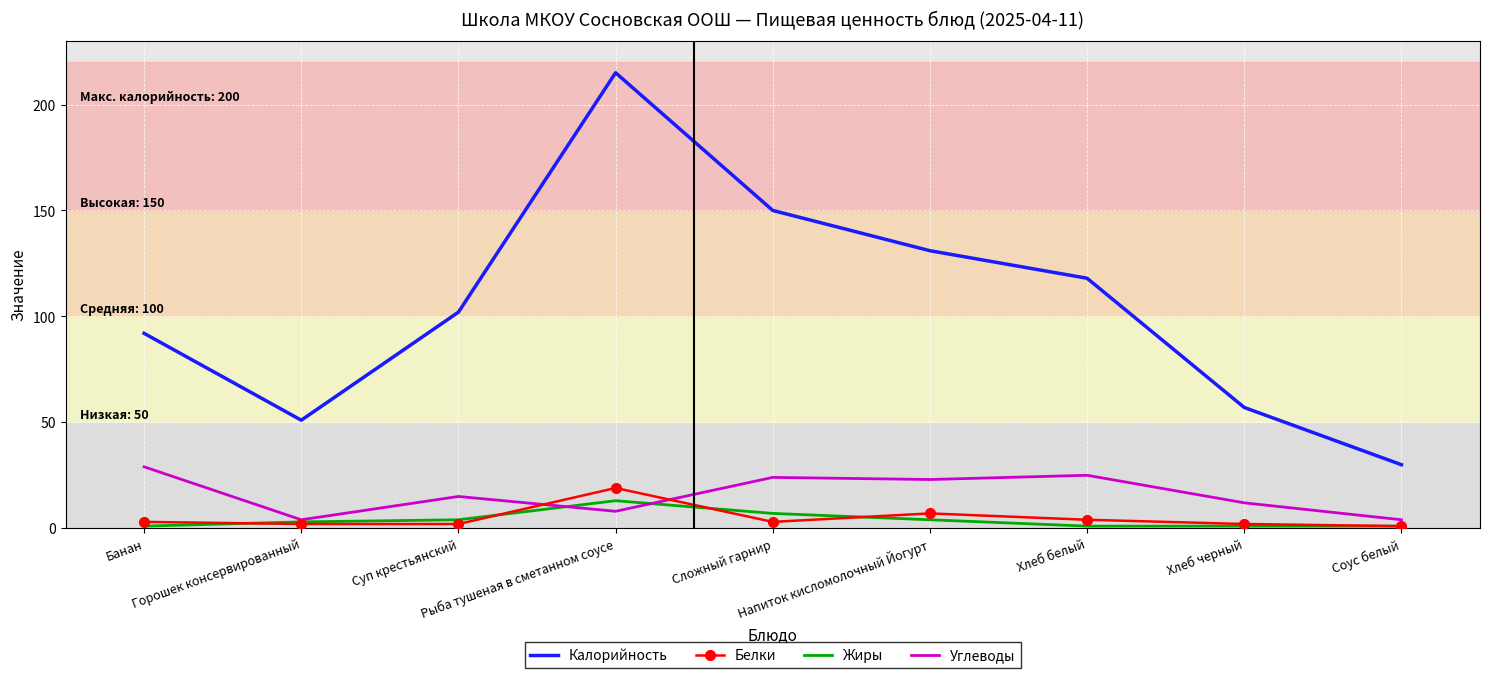

The value of Углеводы at Напиток кисломолочный Йогурт is 23. True or false?

True